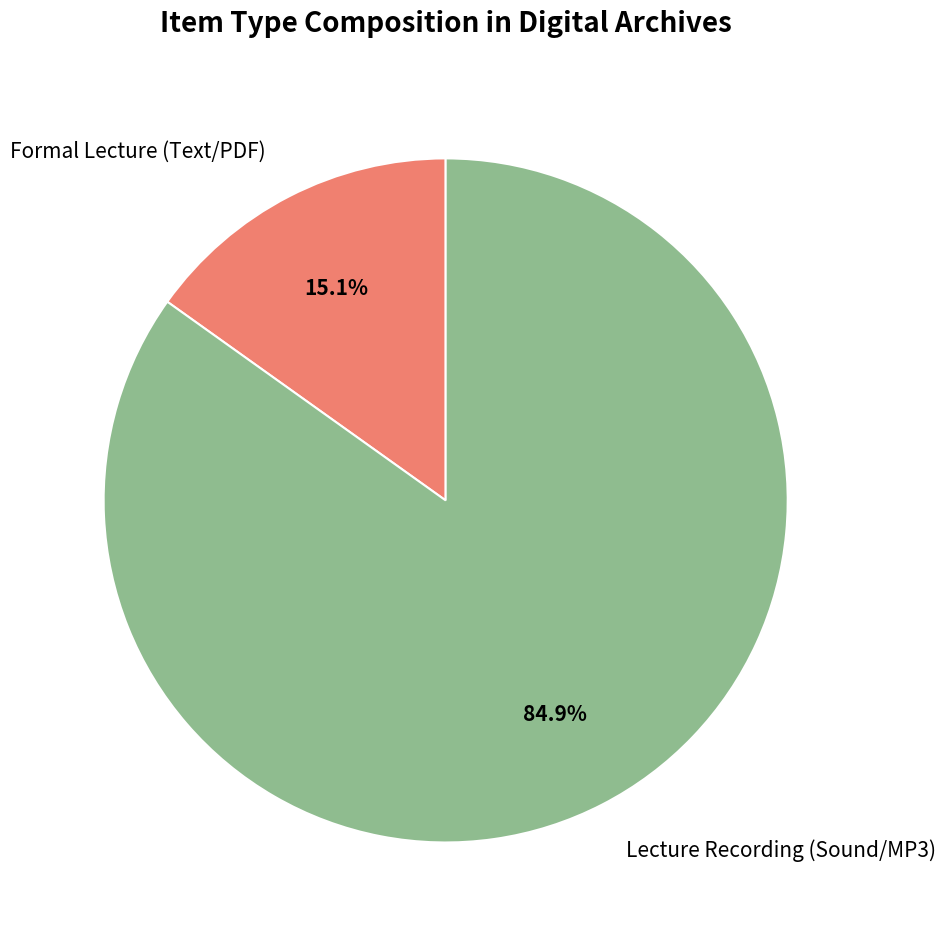

Rank the categories by value from lowest to highest.

Formal Lecture (Text/PDF), Lecture Recording (Sound/MP3)